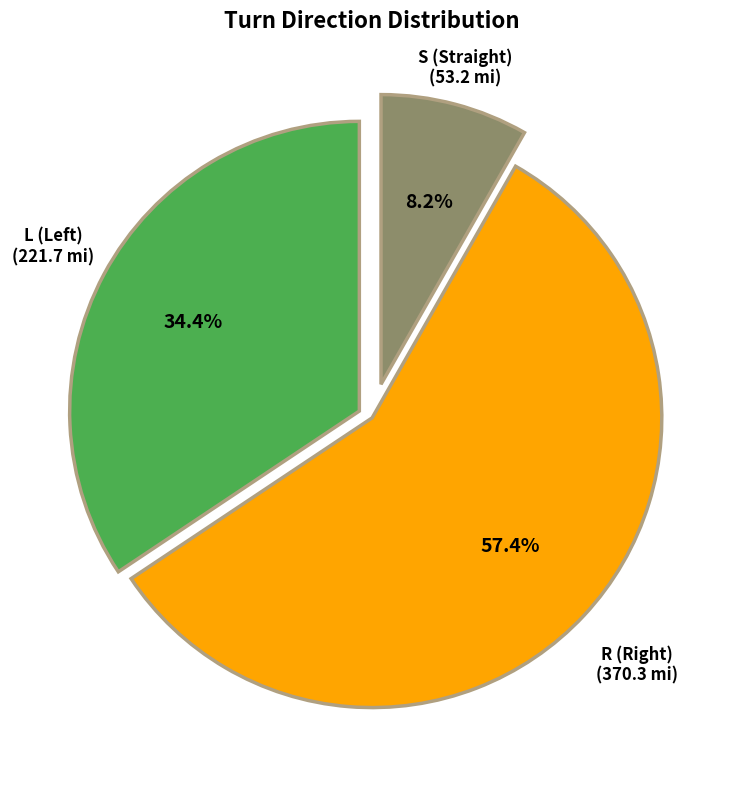

Which slice is the smallest?

S